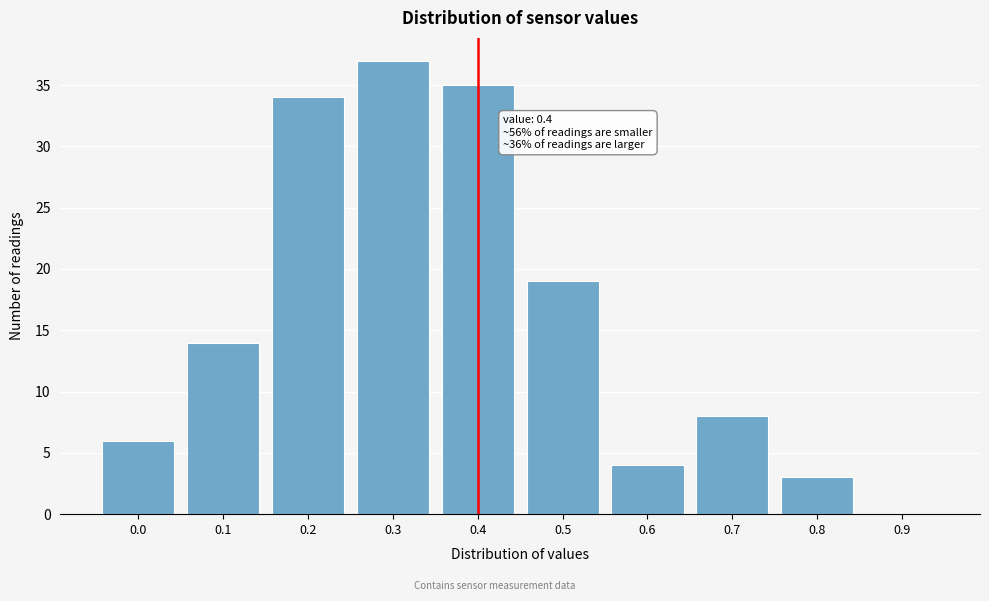

Reading right to left, list all the values displayed in this chart.

0.9=0	0.8=3	0.7=8	0.6=4	0.5=19	0.4=35	0.3=37	0.2=34	0.1=14	0.0=6